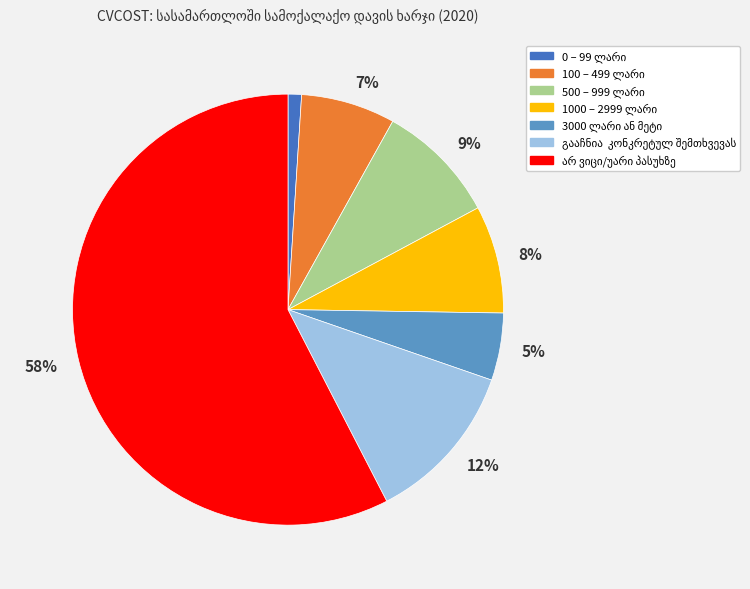

Is there any slice that represents more than half of the pie?

Yes